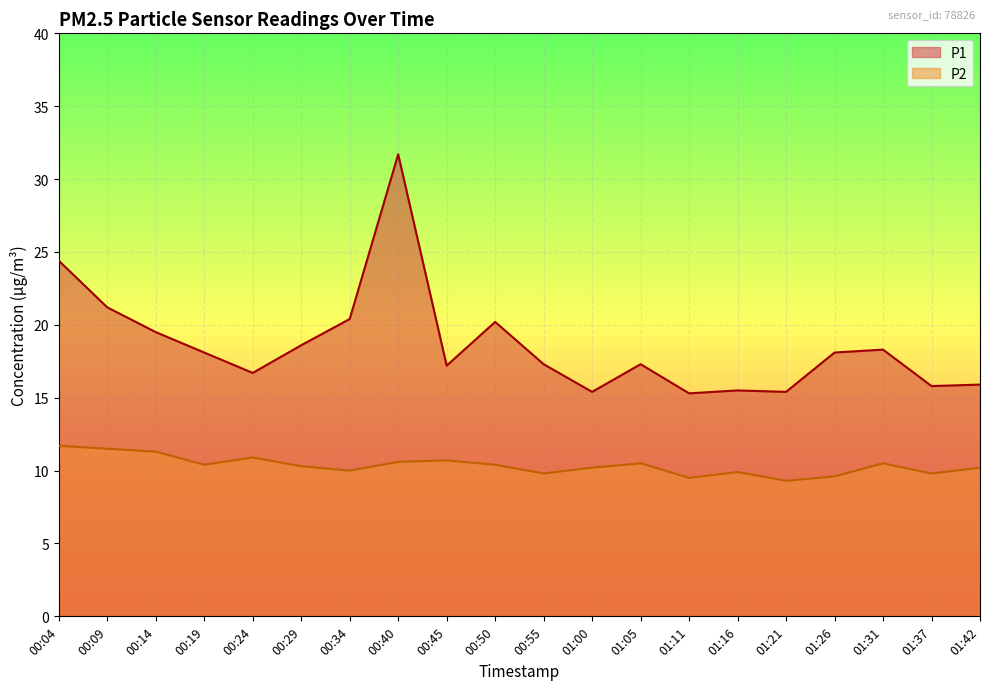

The value of P1 at 01:21 is 20.2. True or false?

False